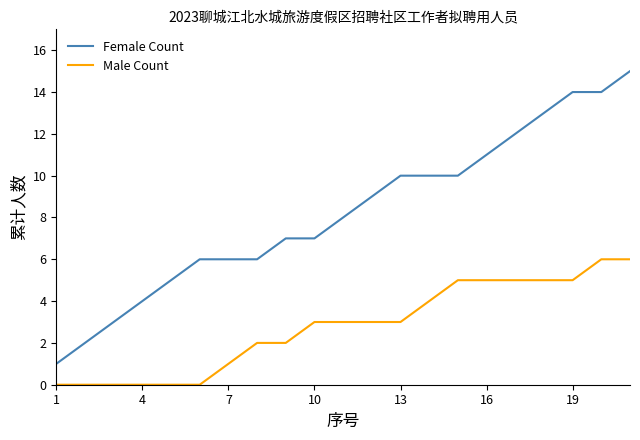

What are all the series names shown in the legend?

Female Count, Male Count